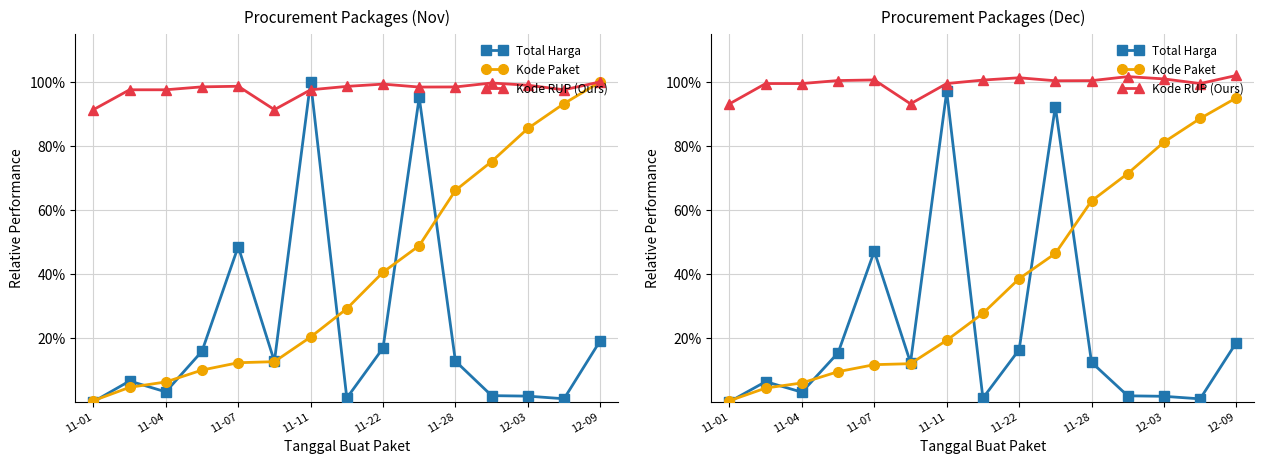

Which series ends up on top after the final intersection of Kode Paket and Total Harga?

Kode Paket